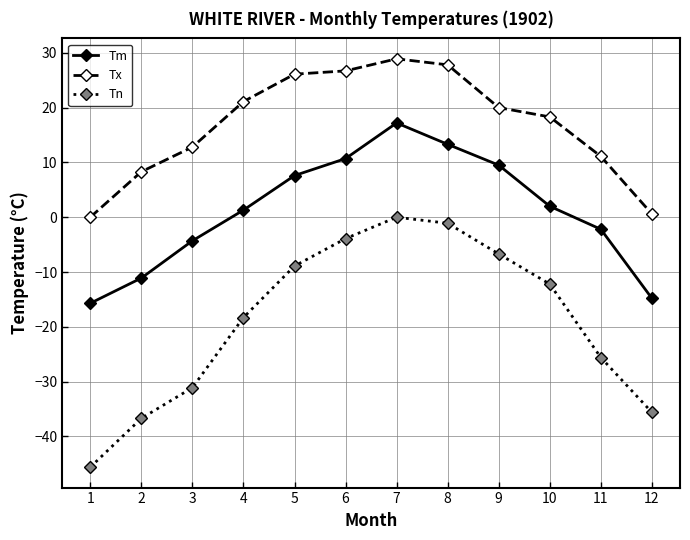

True or false: Tx and Tm cross at least once.

False